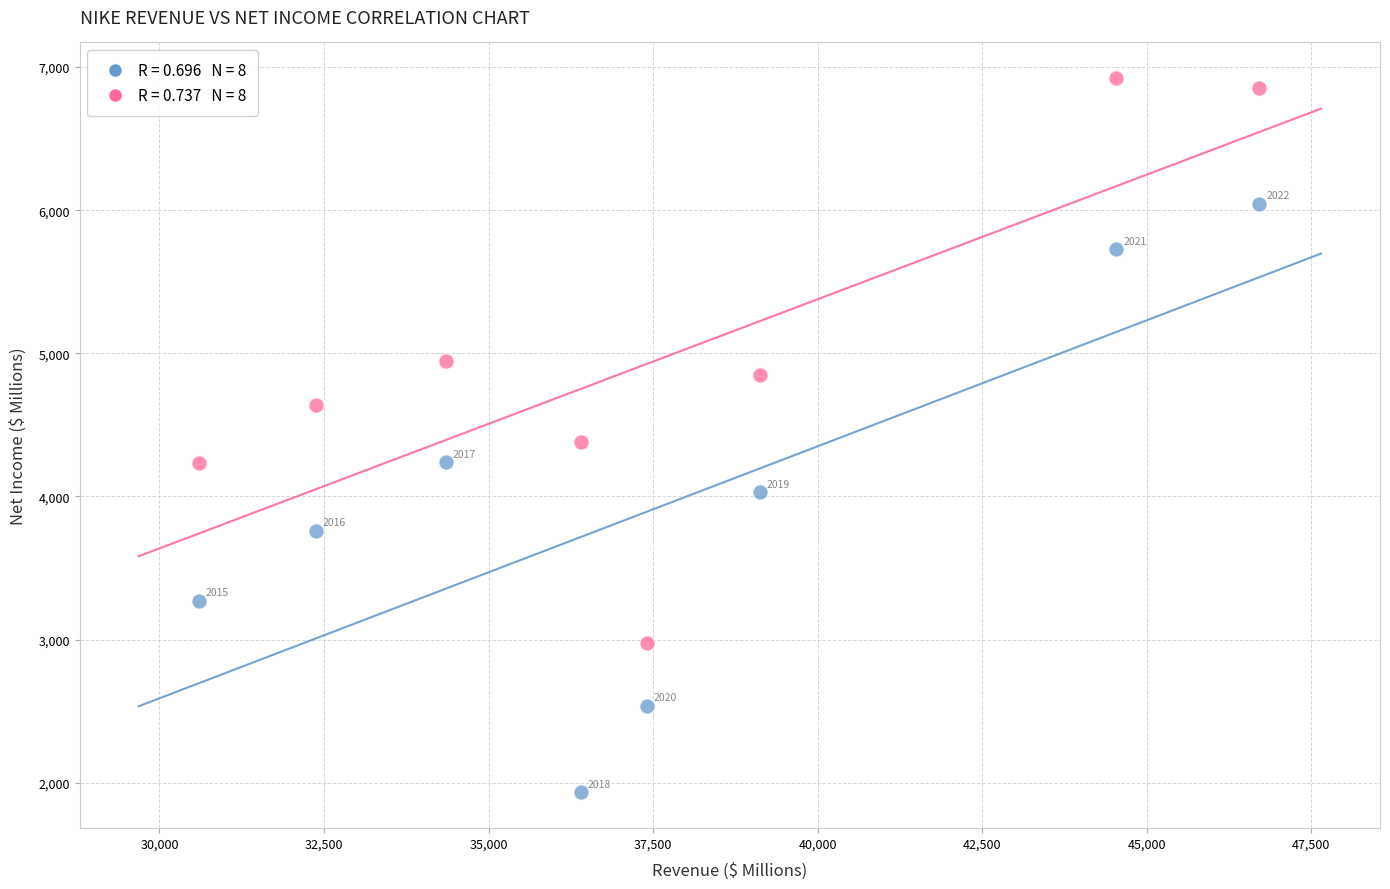

Across all data points, what is the range of Y values (max minus min)?

4990